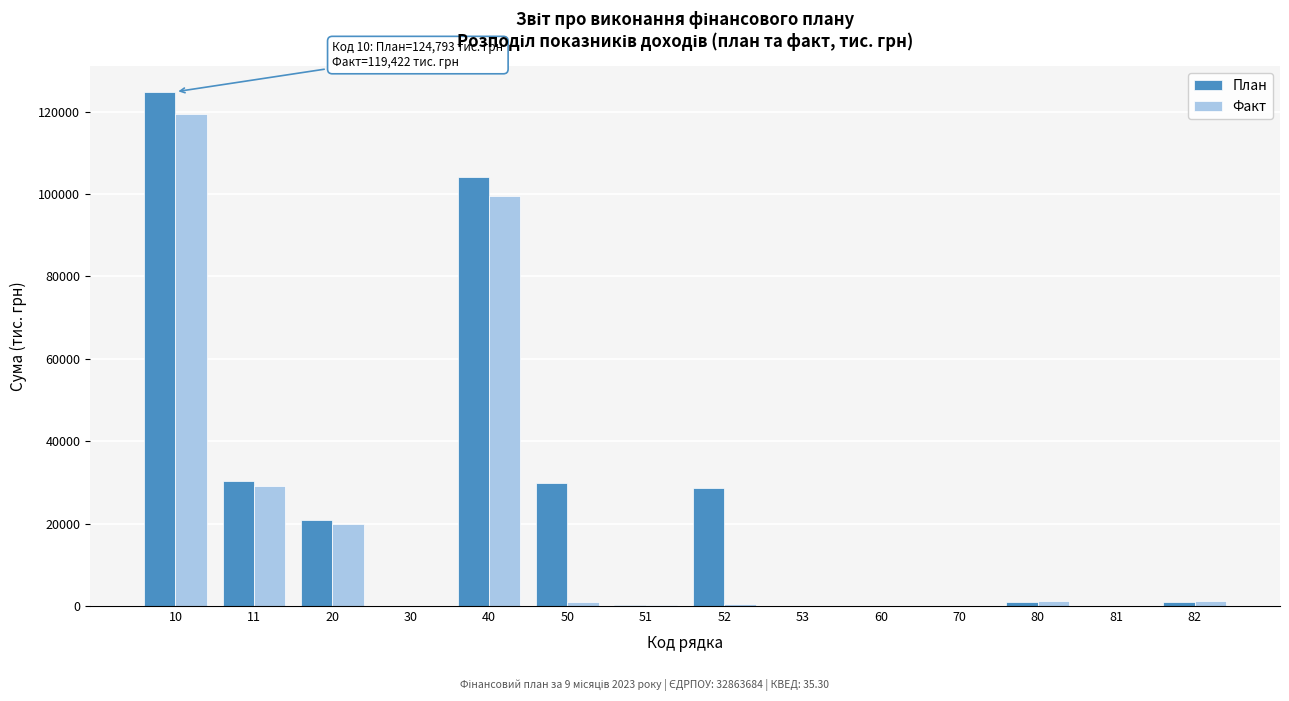

The value of Факт at 81 is -37906.1. True or false?

False